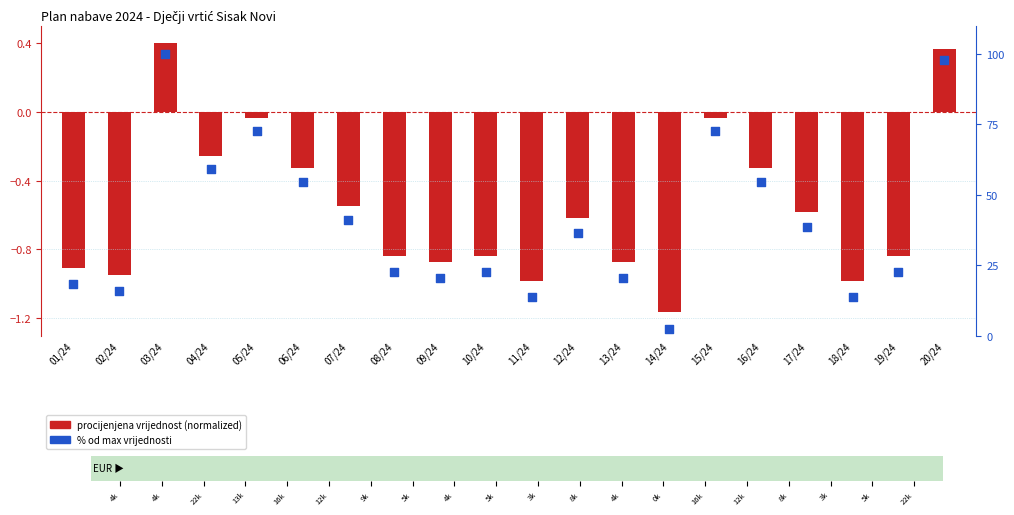

What is the total value across all series at 20/24?

98.1